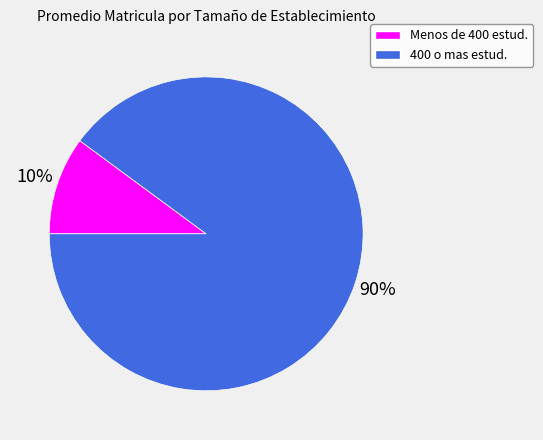

Is there any slice that represents more than half of the pie?

Yes